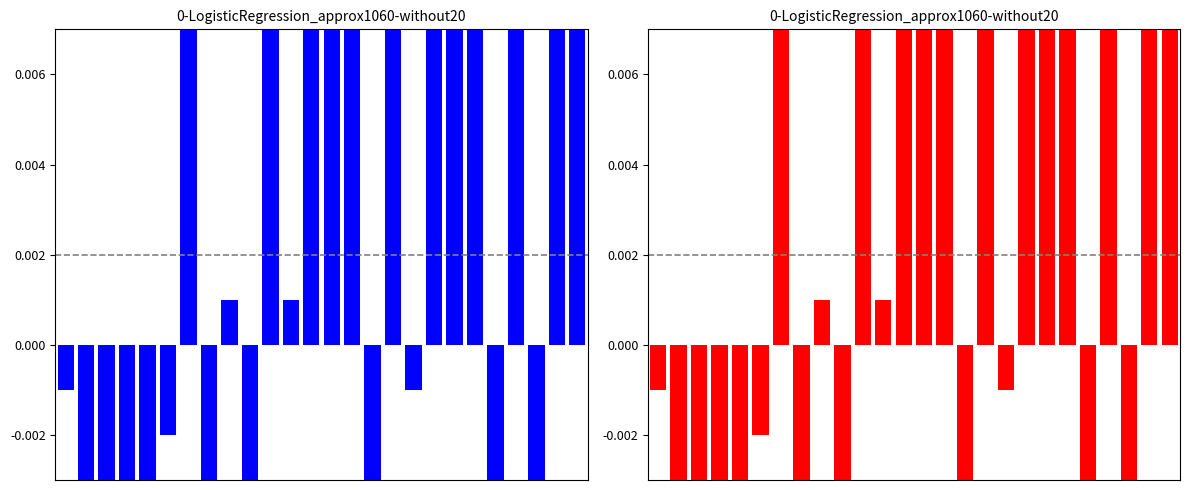

What is the difference between the maximum and second lowest values in the red series series?

0.1